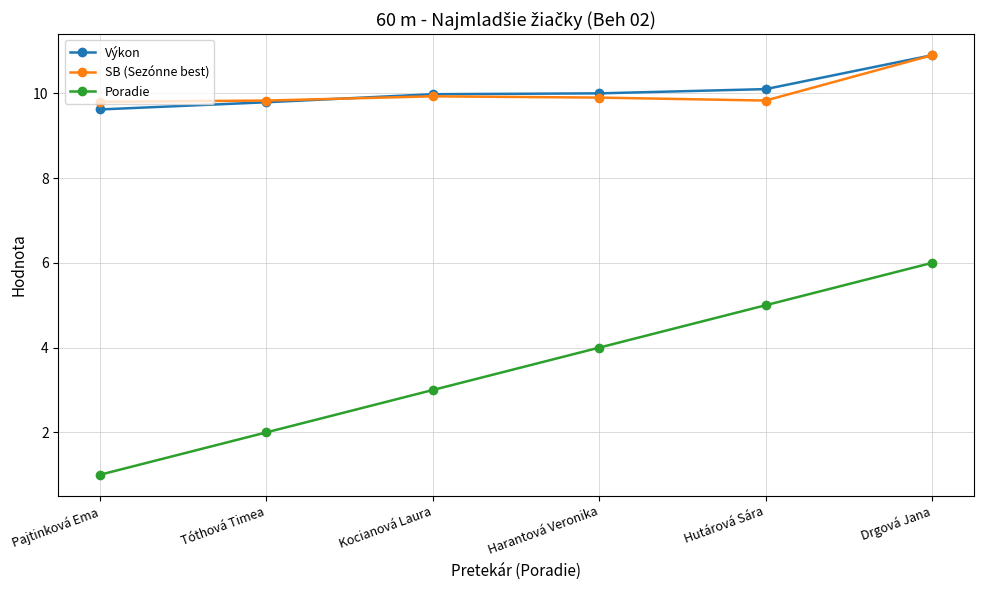

Is it true that SB (Sezónne best) equals 19.1 at Drgová Jana?

False